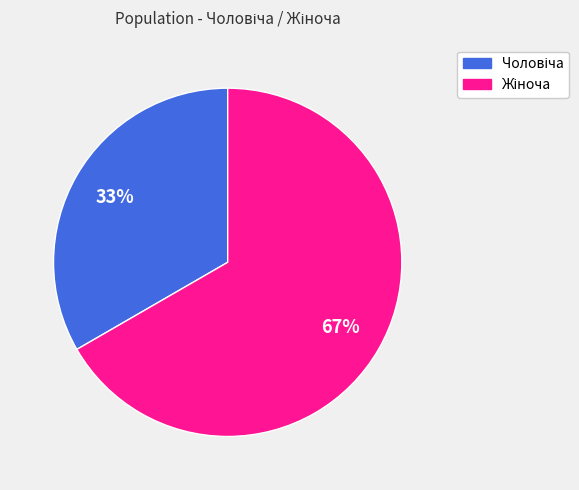

Count the number of slices in the pie.

2